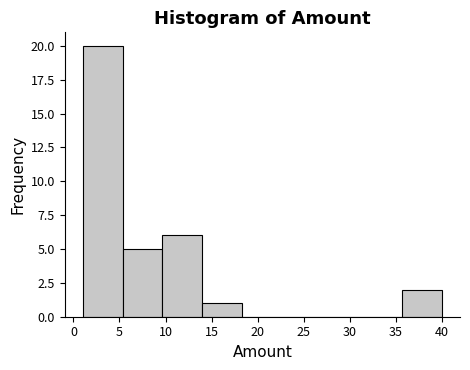

How tall is the bar that spans 9.5 to 14.0 on the x-axis? Neither the bar edges nor the heights are printed on the chart, so give them approximately, as read against the axes.

6